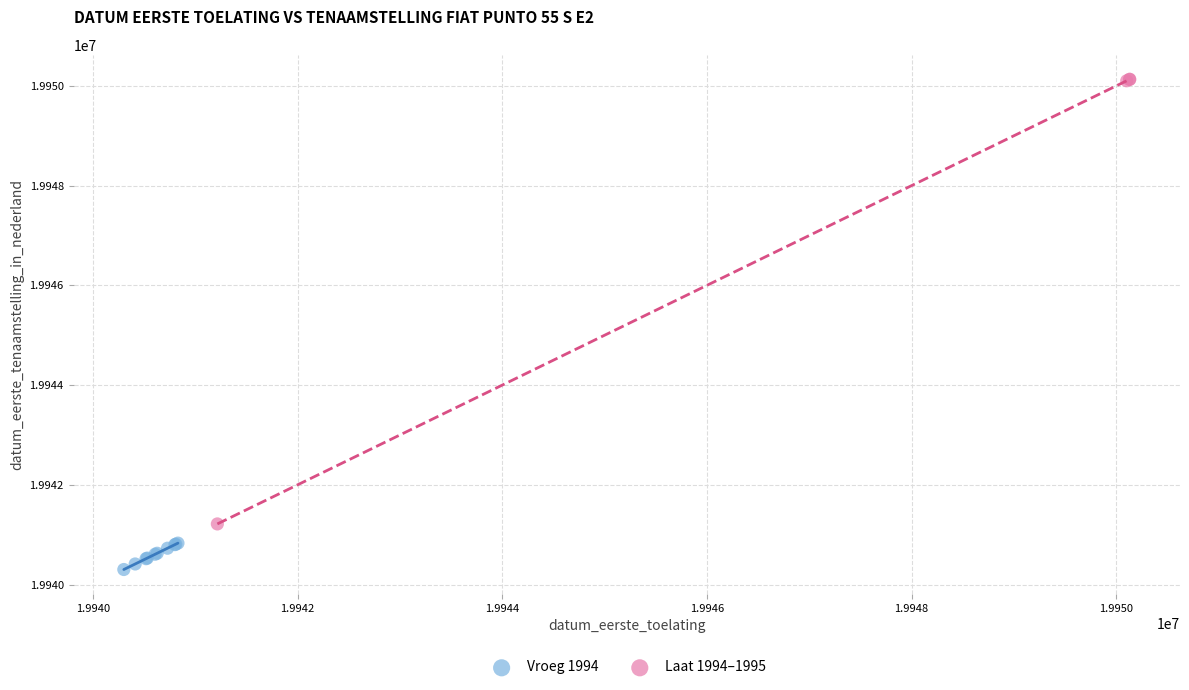

Which series contains the highest Y value?

Laat 1994–1995